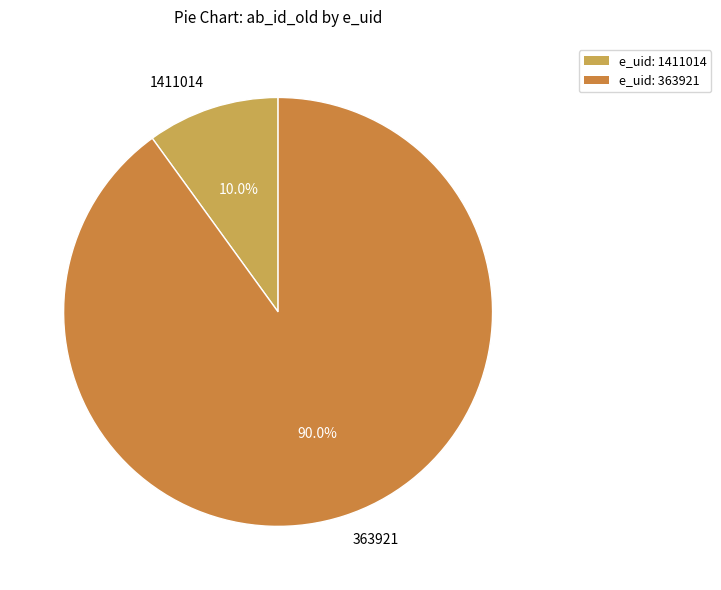

Is there any slice that represents more than half of the pie?

Yes